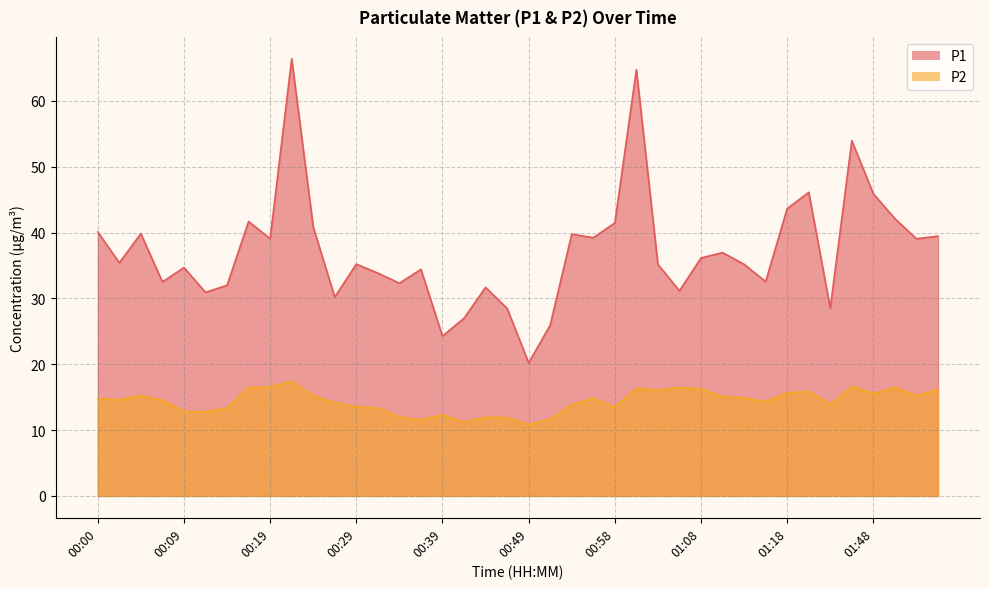

Is the value of P2 at 01:56 greater than the value of P1 at 01:03?

No